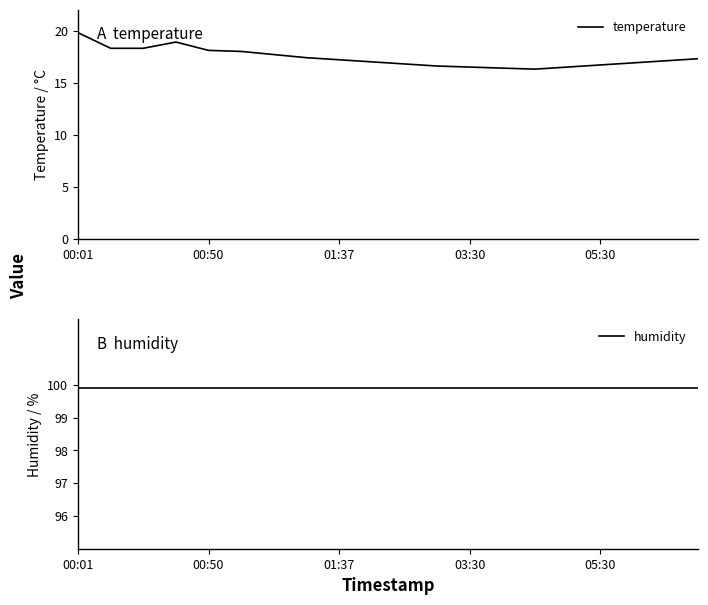

What are all the series names shown in the legend?

temperature, humidity